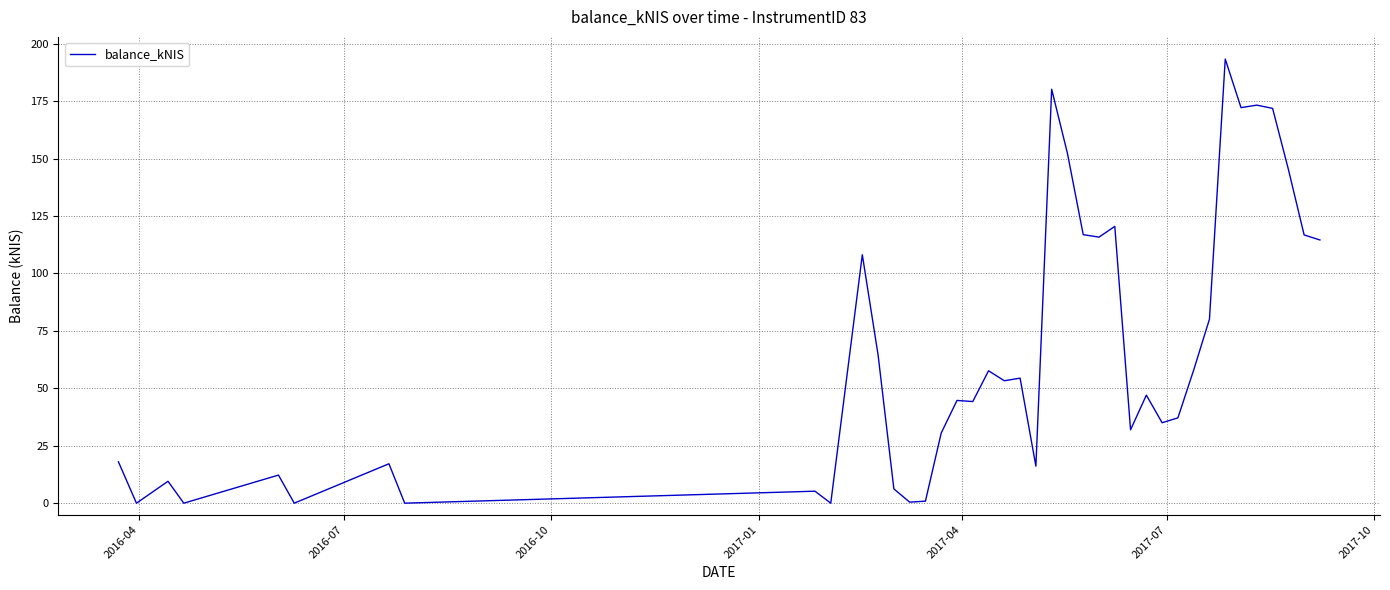

What is the difference between the maximum and minimum values?

193.3